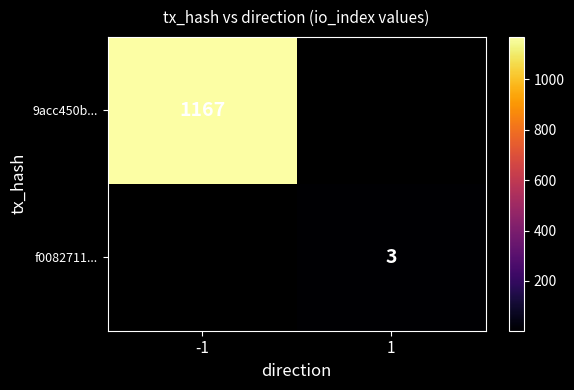

Is it true that f0082711... equals 3 at 1?

True